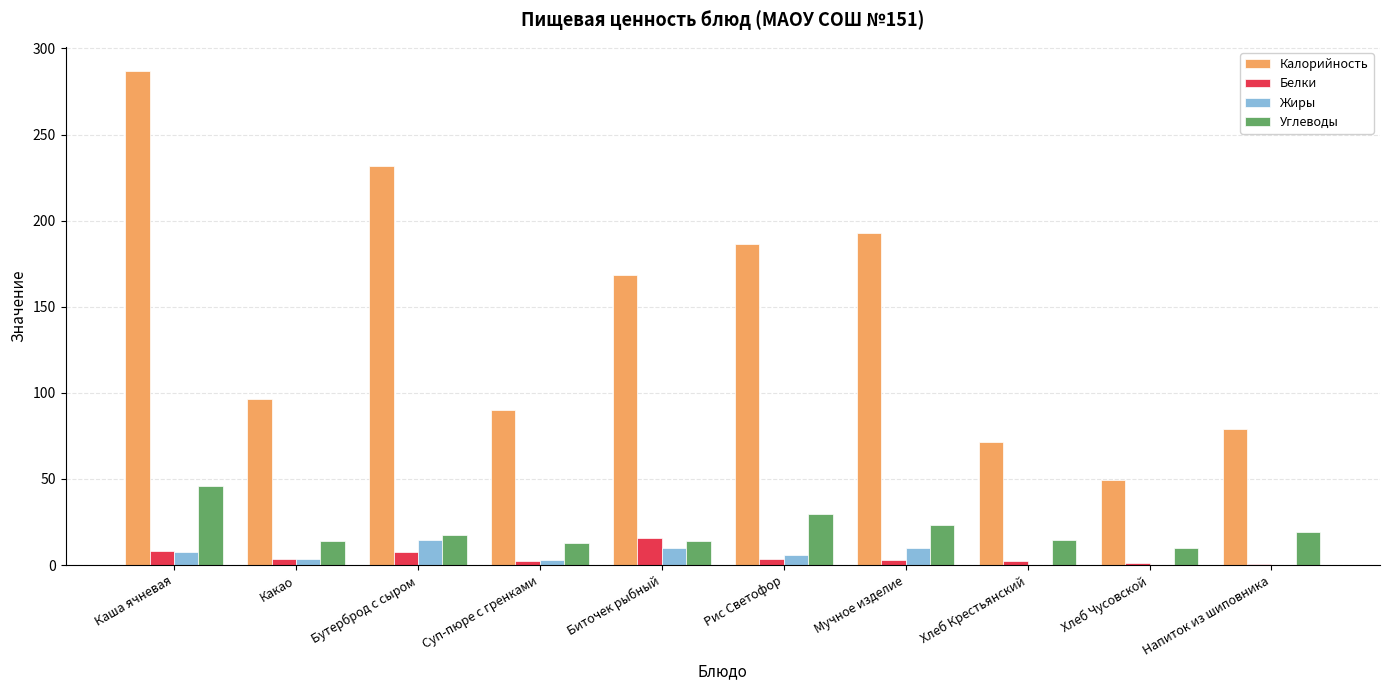

Which series has the largest total across all categories?

Калорийность